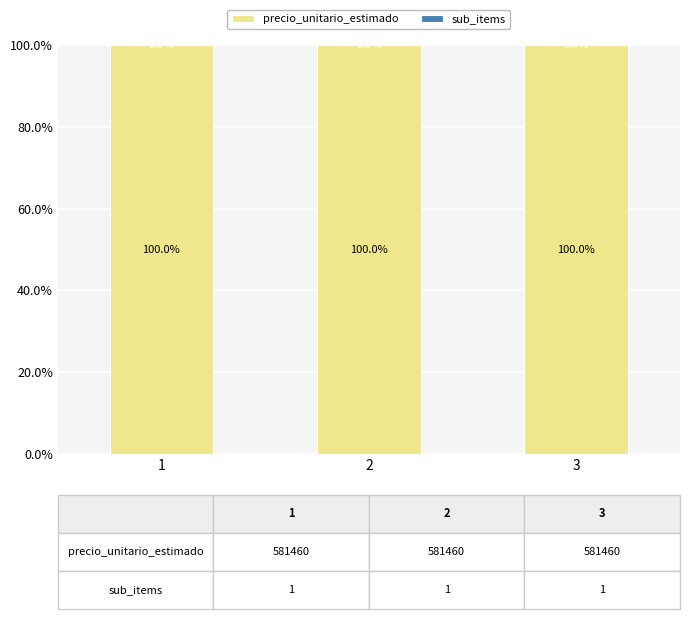

What is the total value across all series at 1?

100.0